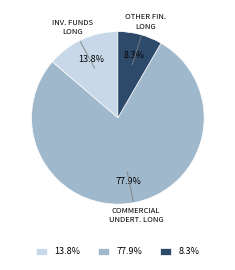

What percentage is NOT represented by 77.9%?

22.1%